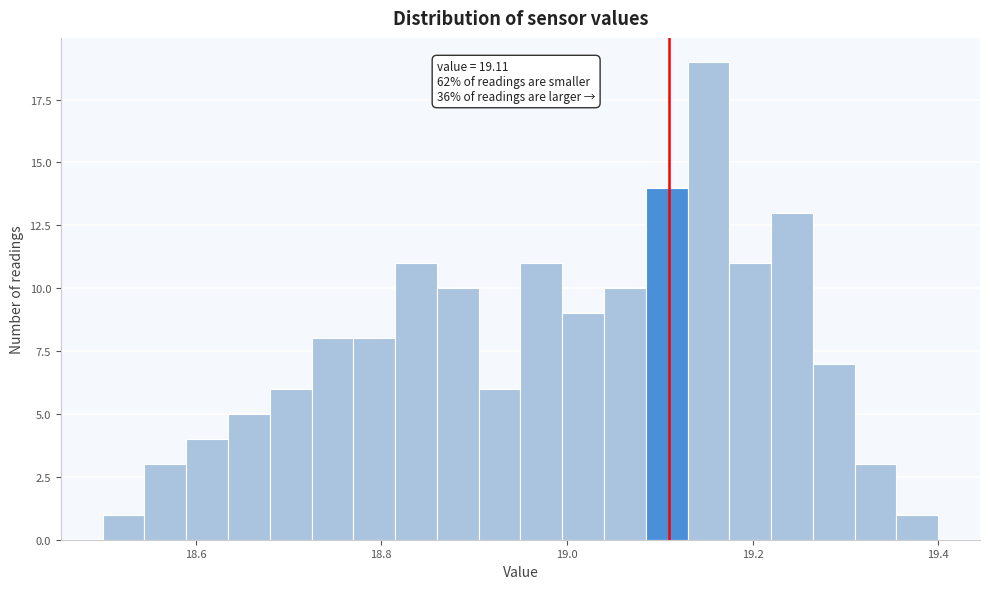

Read against the x-axis, roughly where is the centre of the tallest bar?

19.16